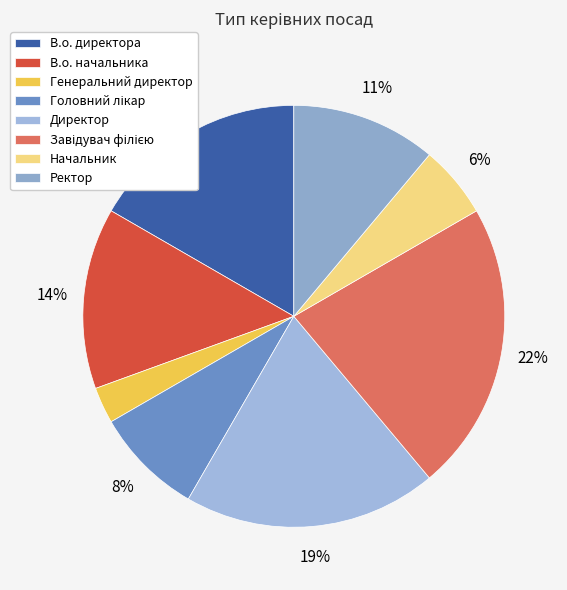

True or false: В.о. начальника accounts for 28% of the total.

False